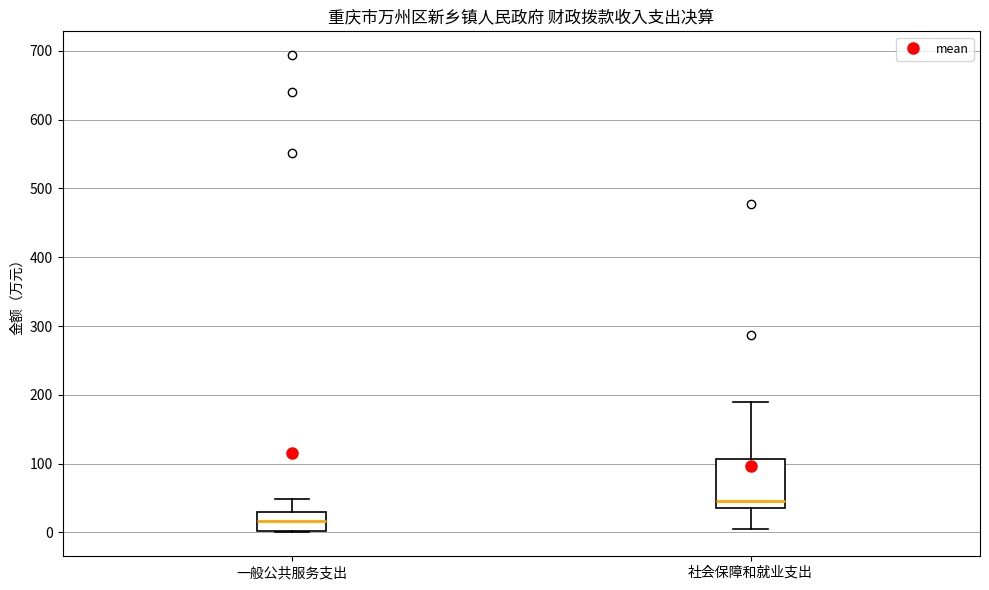

Where does the median line of the box for 社会保障和就业支出 sit on the y-axis? The values are not printed on the chart, so give them approximately, as read against the axis.

50